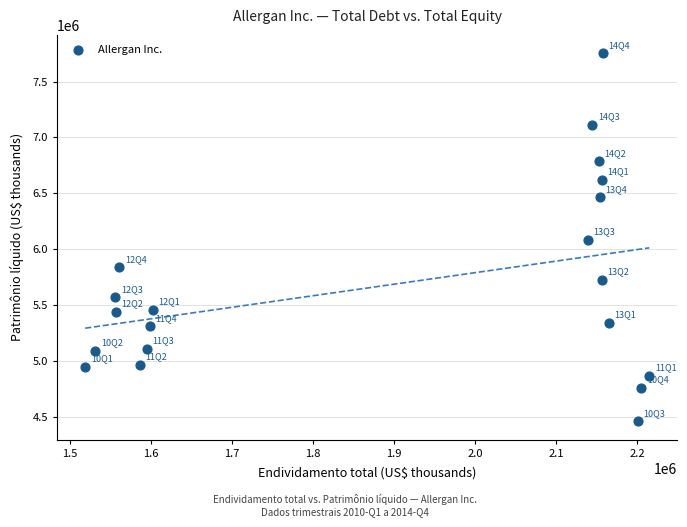

What is the range of X values (max minus min)?

695500